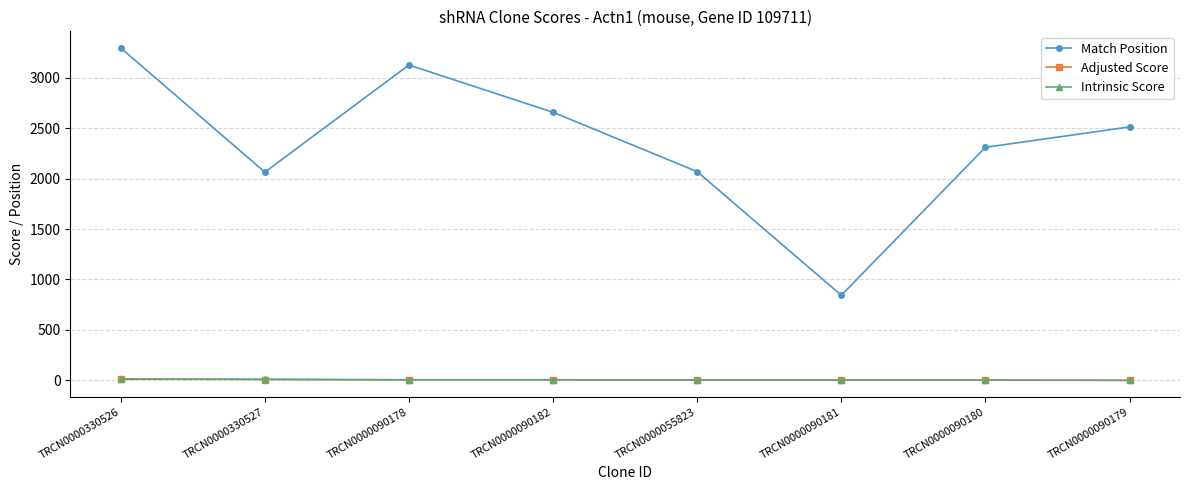

What is the difference between the Adjusted Score values at TRCN0000055823 and TRCN0000090178?

1.1